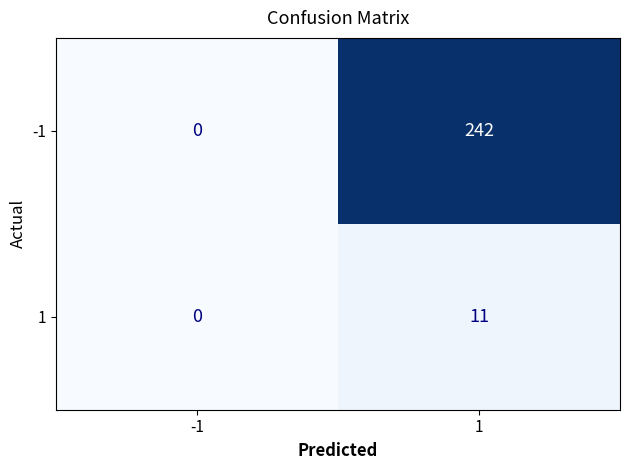

How many data points does each series have?

2